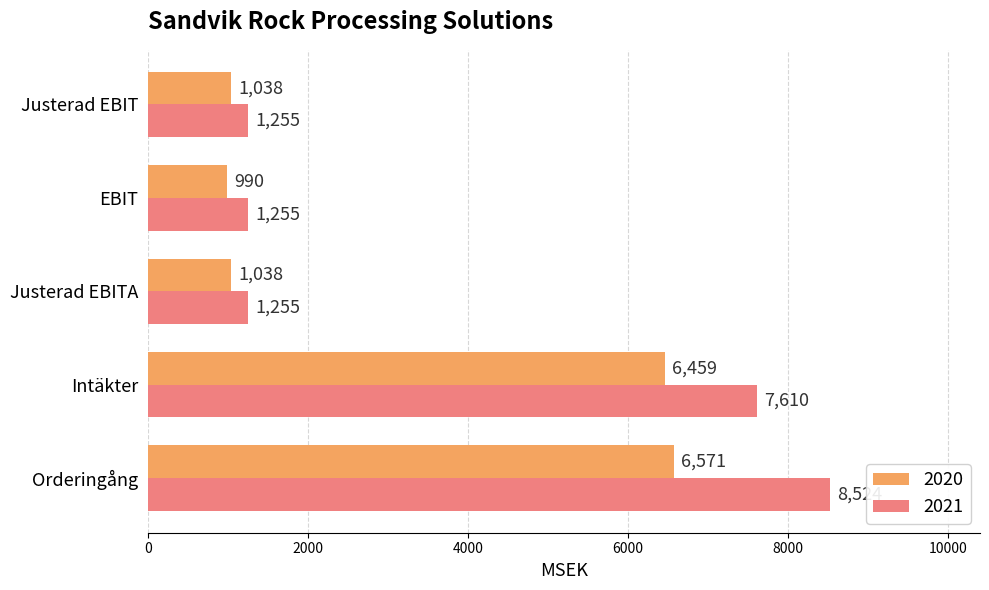

Is it true that 2021 equals 2792 at Orderingång?

False